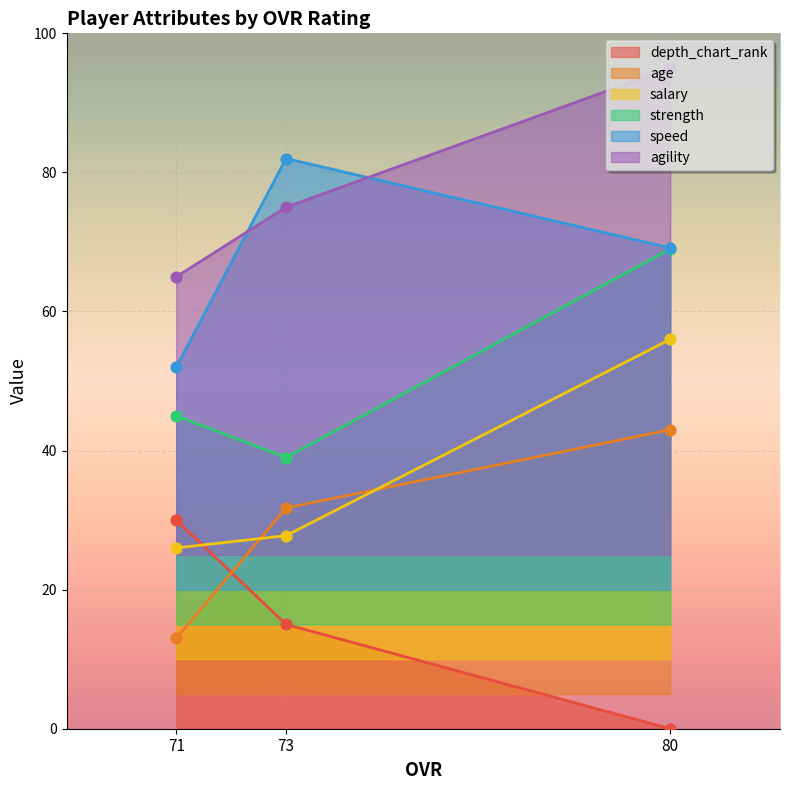

At which category is the sum across all series the highest?

80